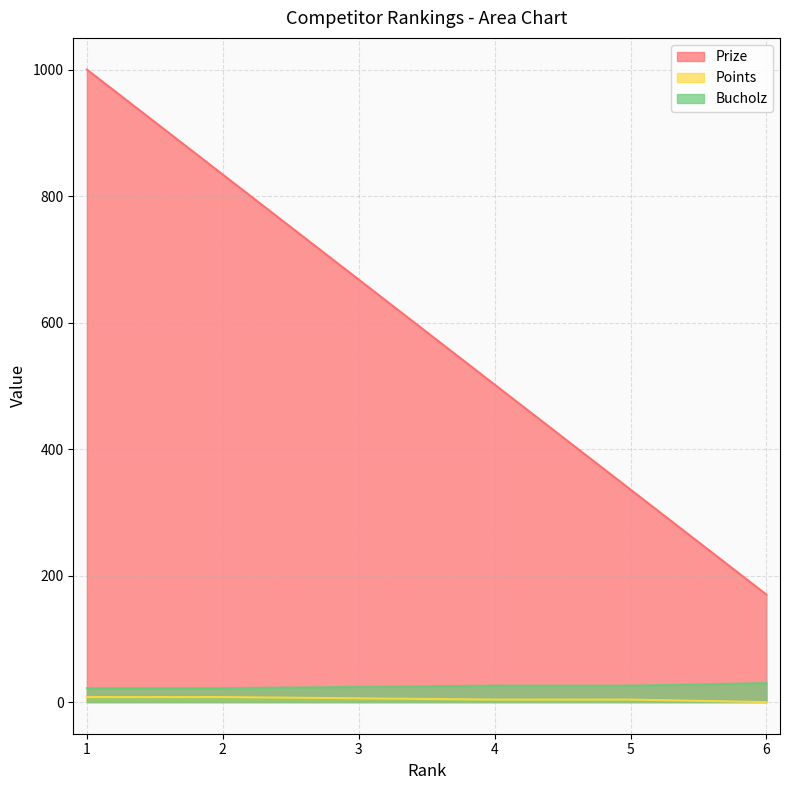

Is it true that Prize equals 668 at 3?

True